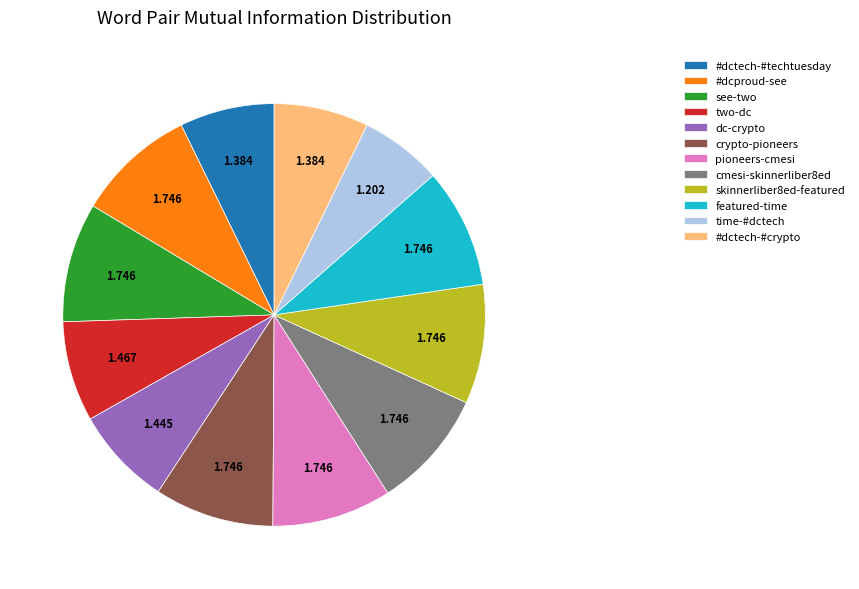

Do #dcproud-see and #dctech-#crypto together represent more than half of the pie?

No